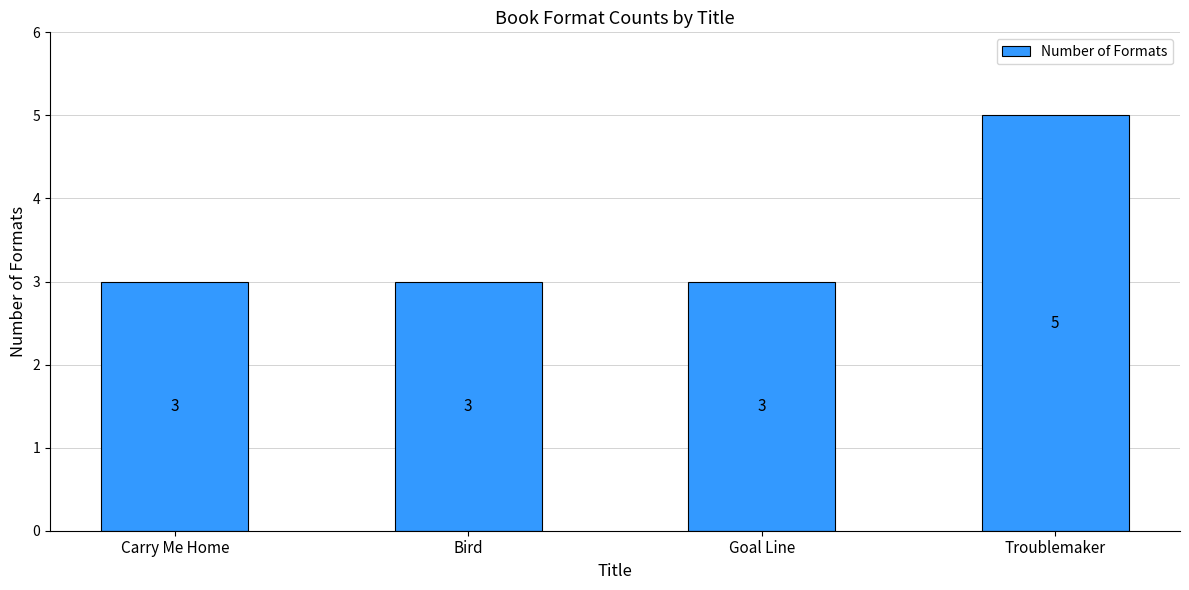

The value at Goal Line is 3. True or false?

True